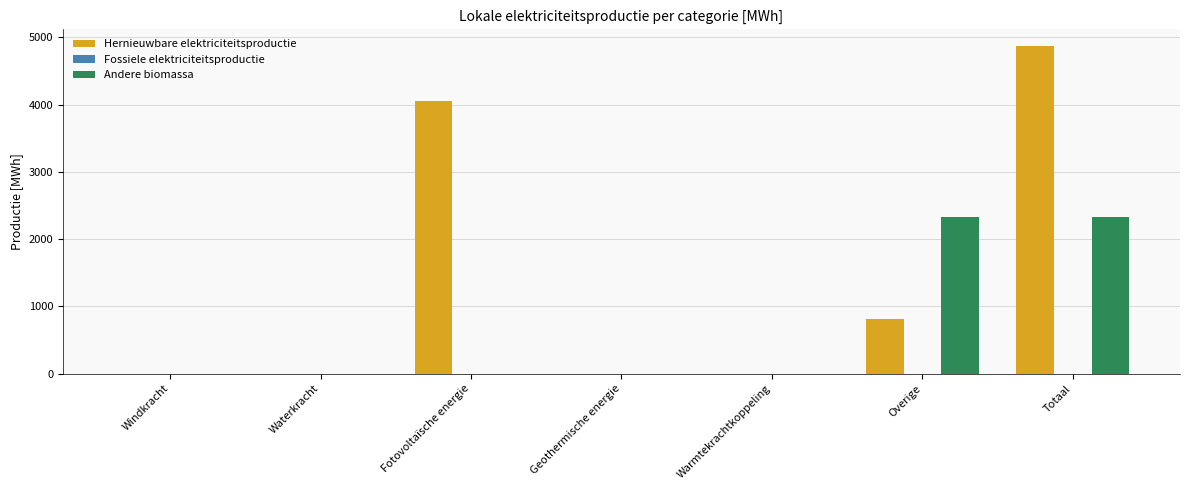

How many groups of bars are there?

7